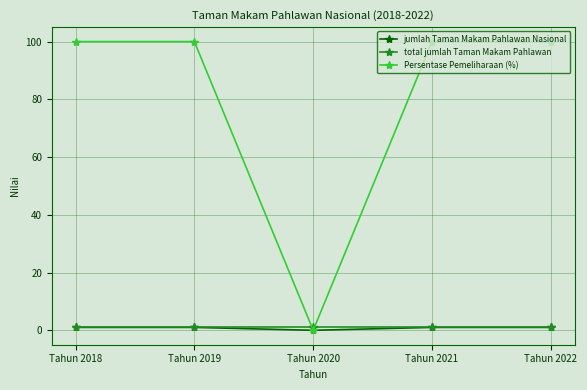

How many lines are shown in the chart?

3